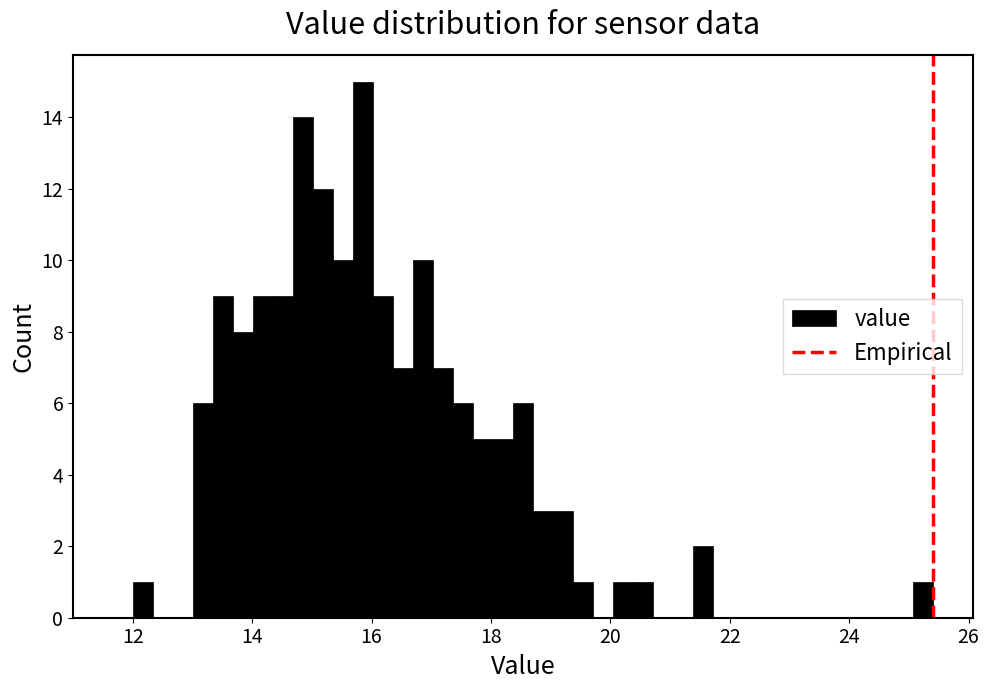

Read against the x-axis, roughly where is the centre of the tallest bar?

15.8